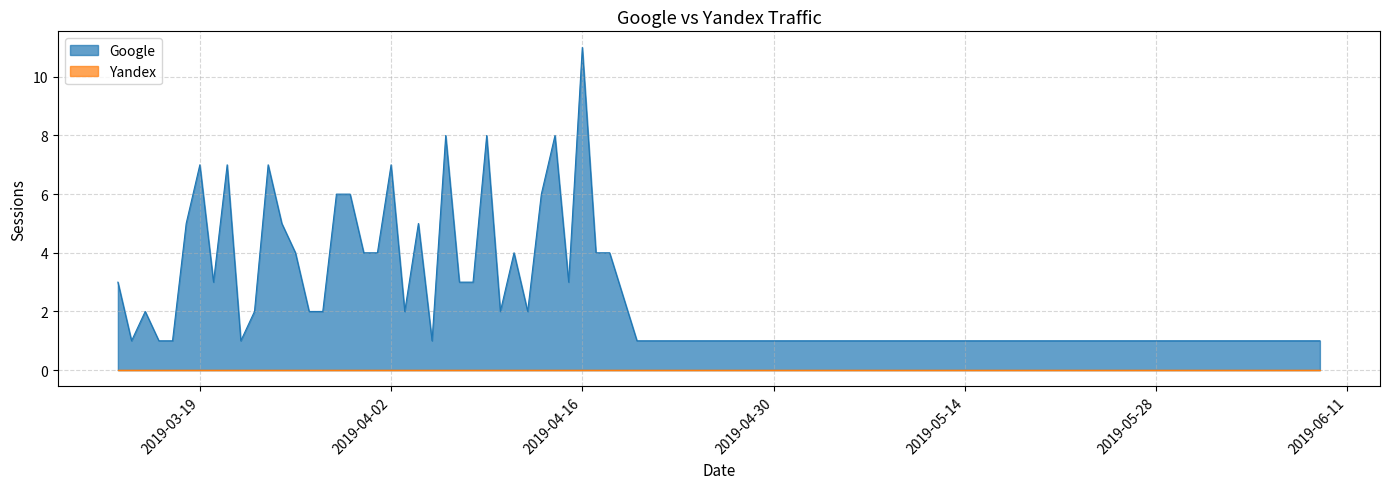

What is the approximate value of Google at 2019-03-19, to the nearest 10?

10